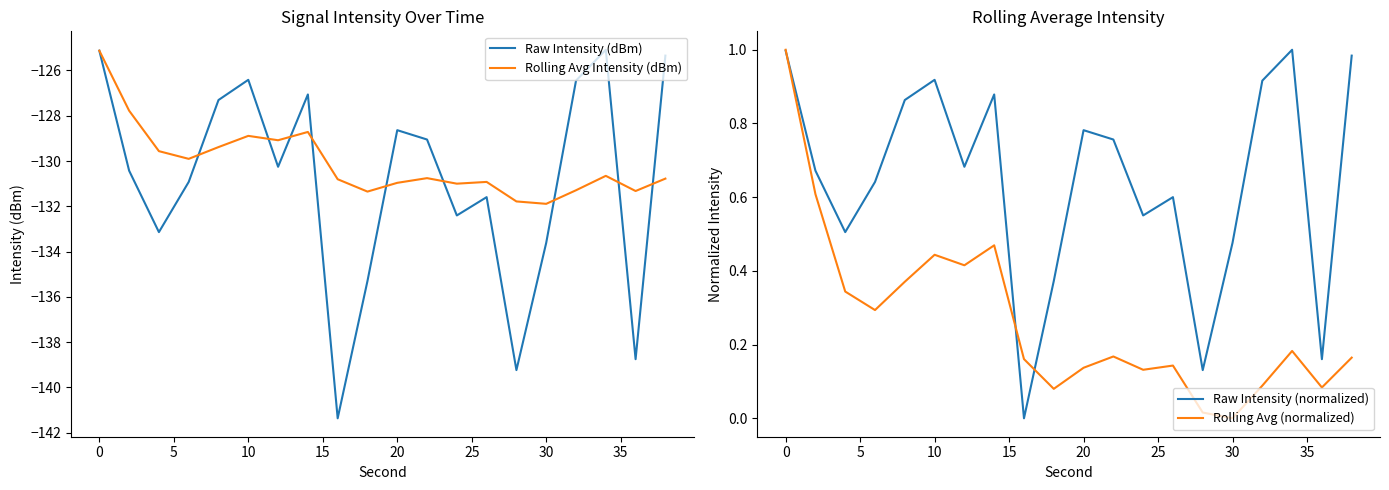

What is the lowest value of the Raw Intensity (dBm) series?

-141.4